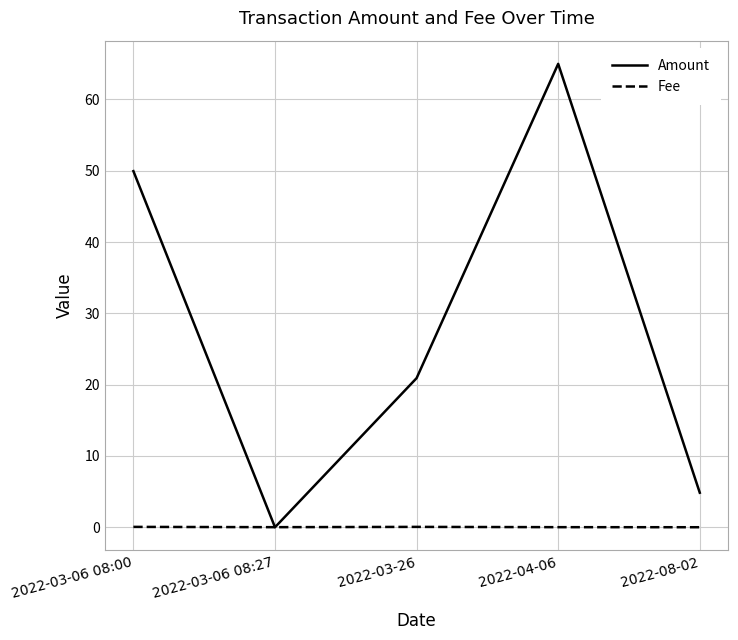

What is the greatest value displayed?

65.0